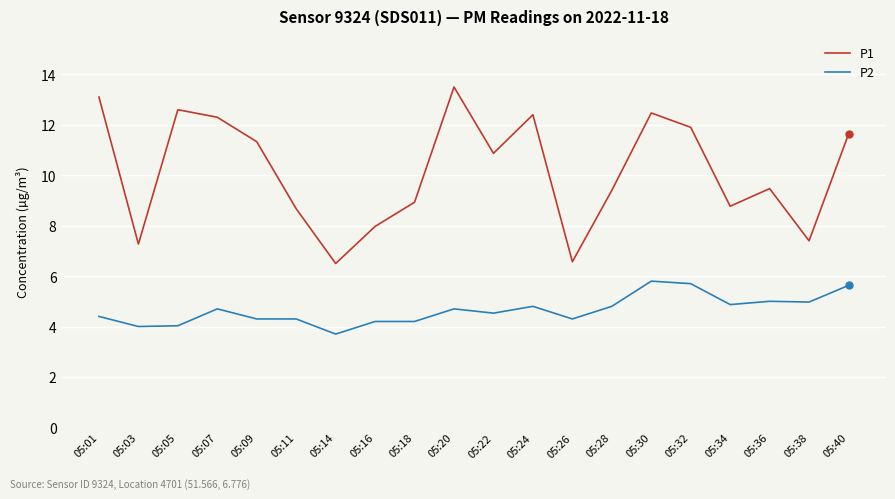

Which series has the largest total across all categories?

P1